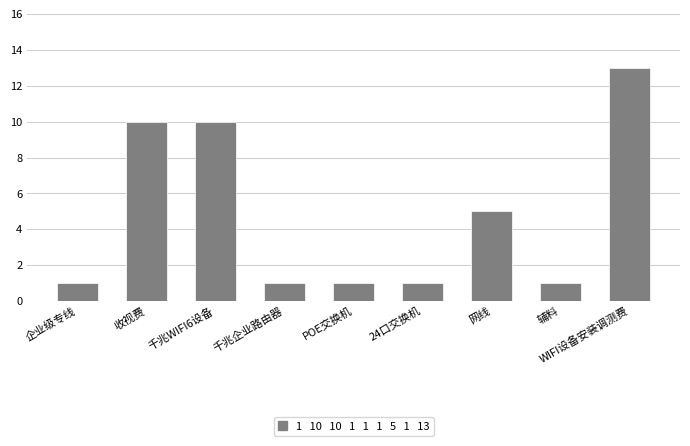

What is the label of the 9th bar from the right?

企业级专线